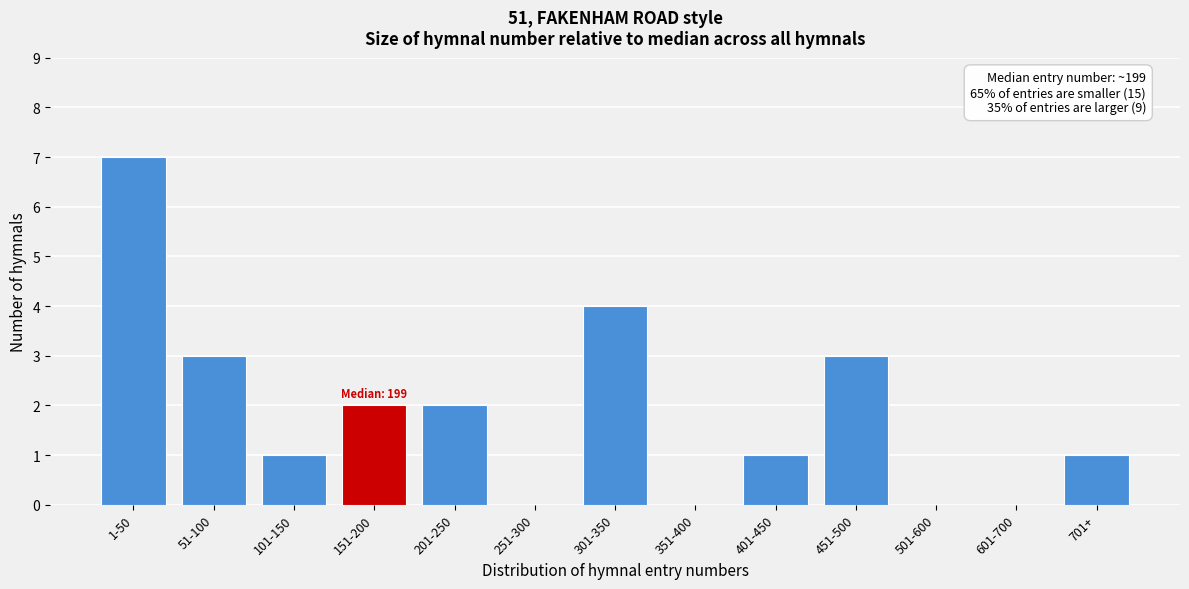

Reading right to left, what are all the values shown in this chart?

701+=1	601-700=0	501-600=0	451-500=3	401-450=1	351-400=0	301-350=4	251-300=0	201-250=2	151-200=2	101-150=1	51-100=3	1-50=7